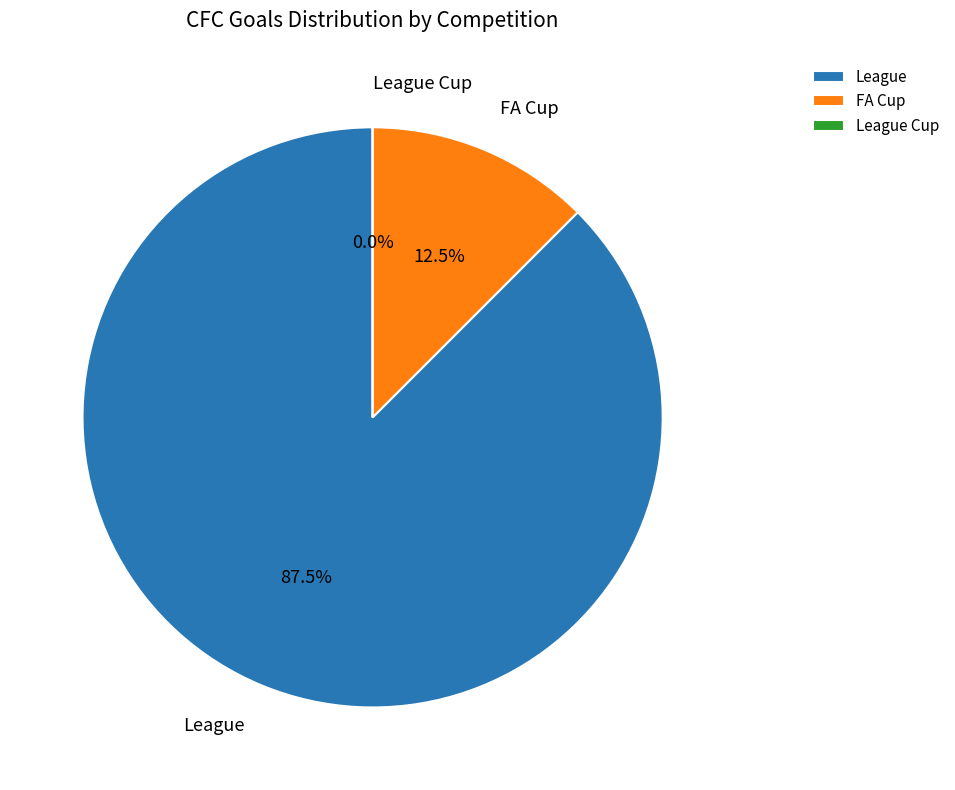

What is the smallest slice in the pie chart?

League Cup